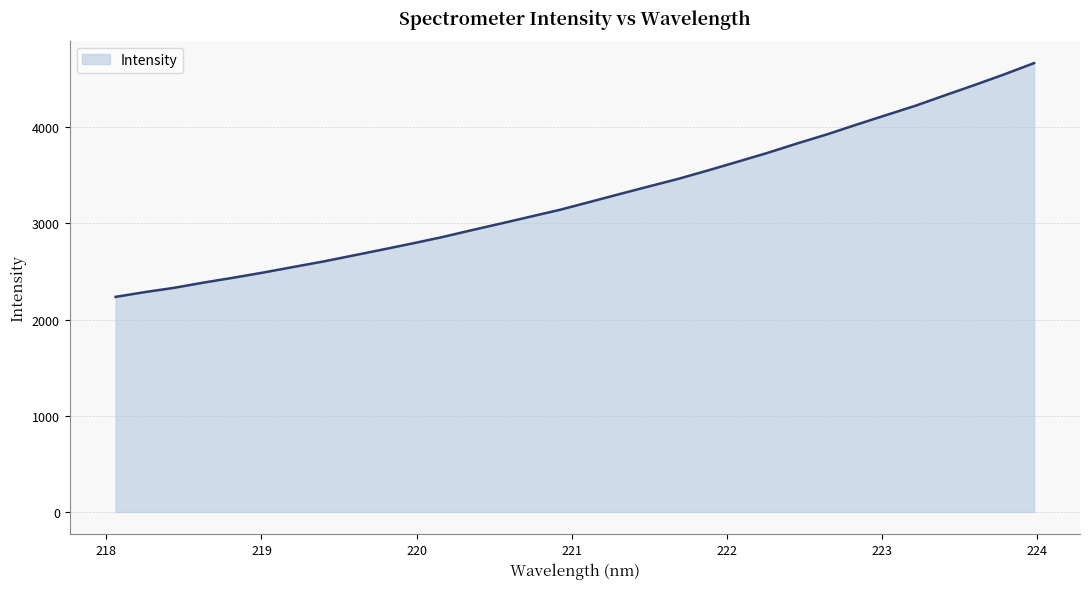

What is the difference between the maximum and minimum values?

2431.5